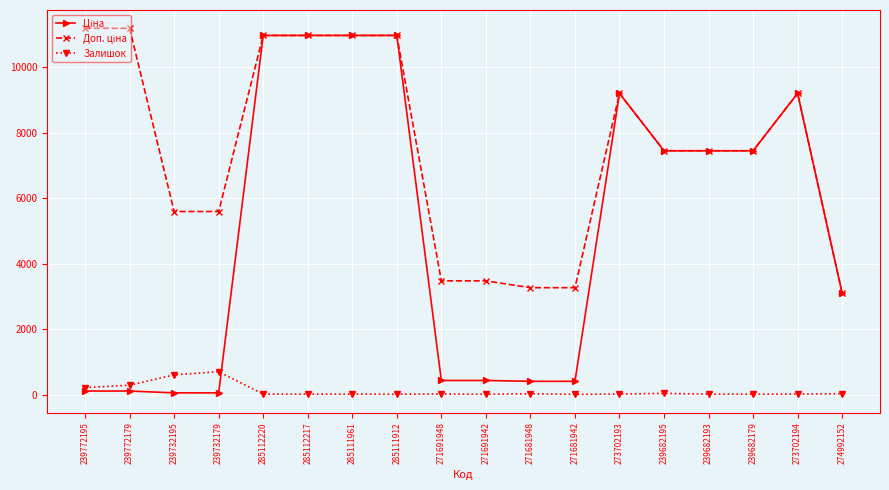

The Залишок series shows 218.0 at 239772195. True or false?

True